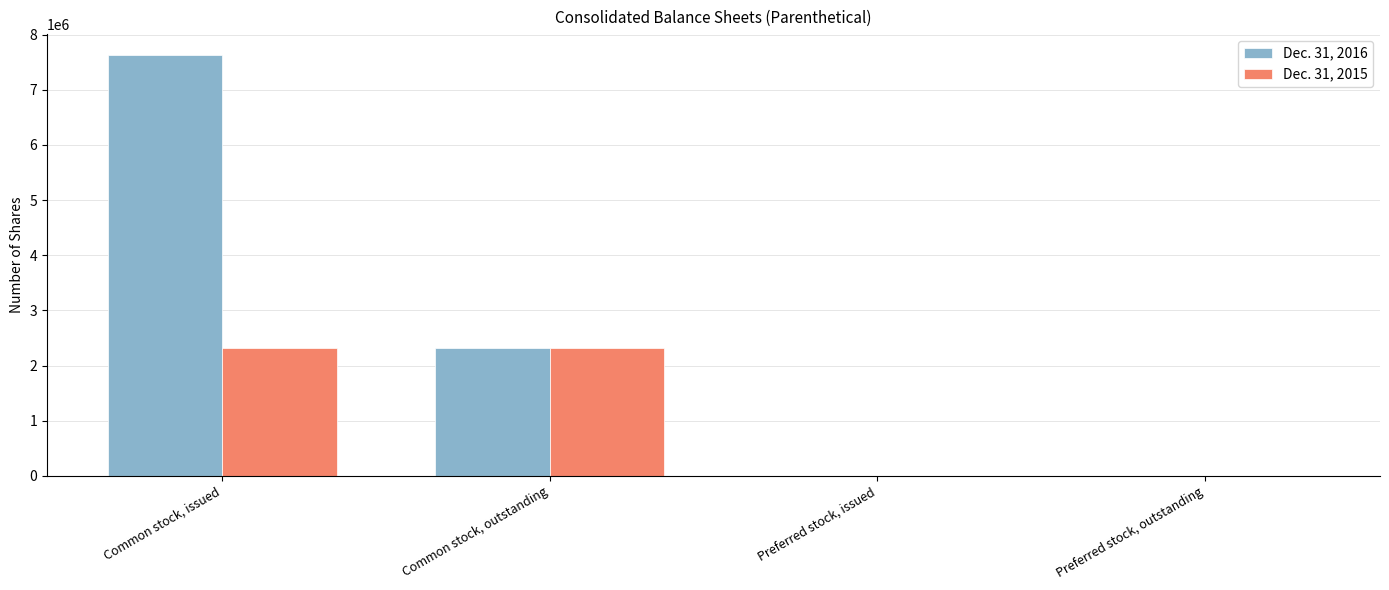

Is the value of Dec. 31, 2015 at Preferred stock, issued greater than the value of Dec. 31, 2016 at Common stock, issued?

No